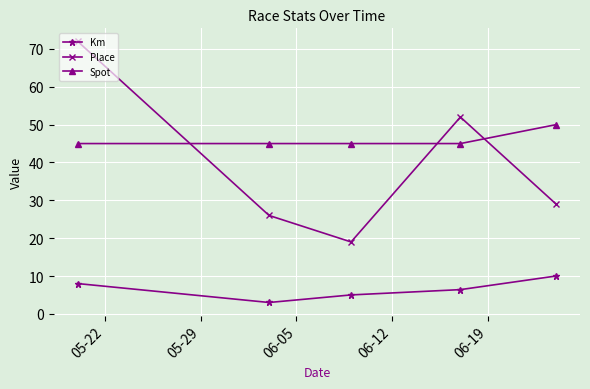

Which series has the widest spread of values?

Place